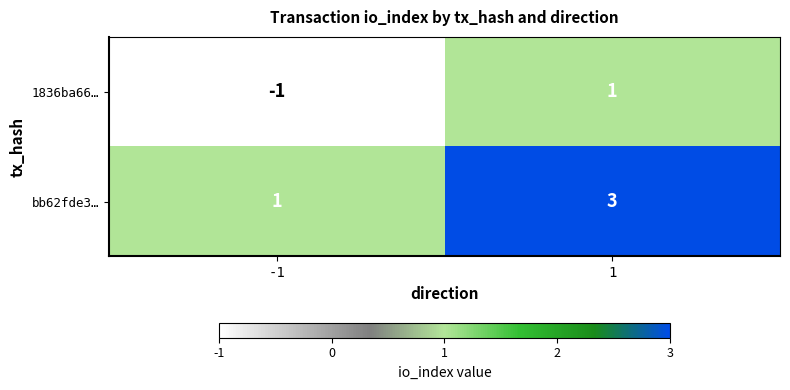

Reading right to left, transcribe all the data shown in this chart.

1836ba66…: 1	-1
bb62fde3…: 3	1